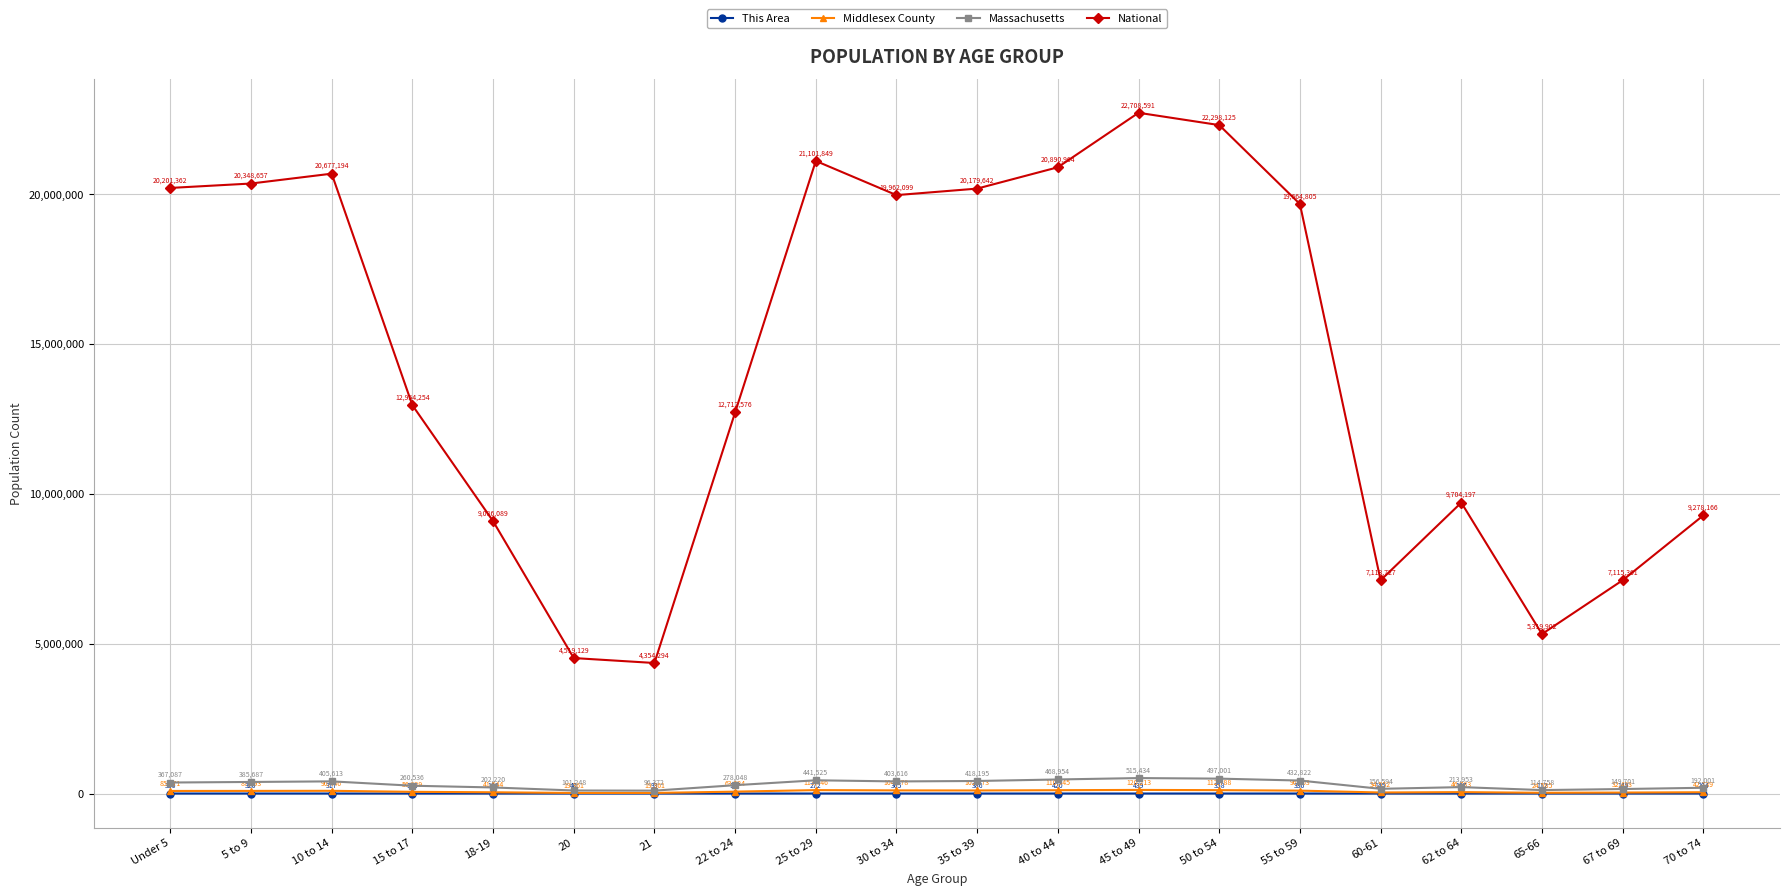

What is the label of the 13th point from the right?

22 to 24